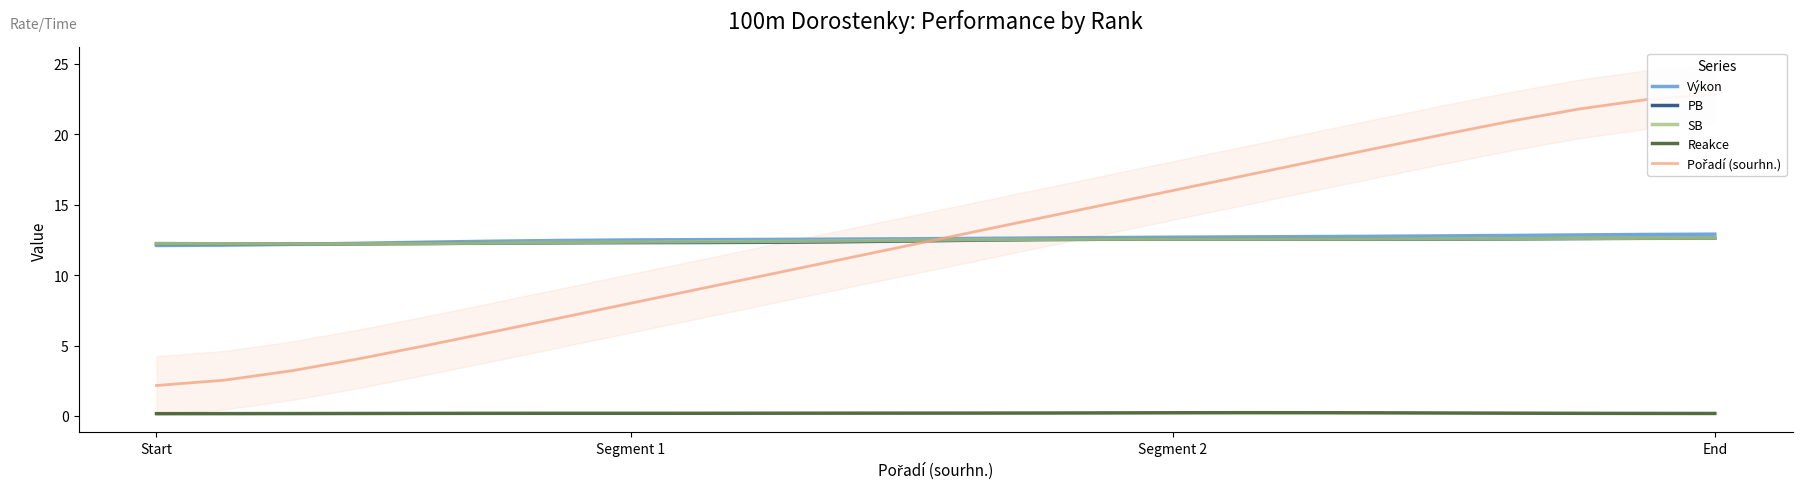

What are all the series names shown in the legend?

Výkon, PB, SB, Reakce, Pořadí (sourhn.)